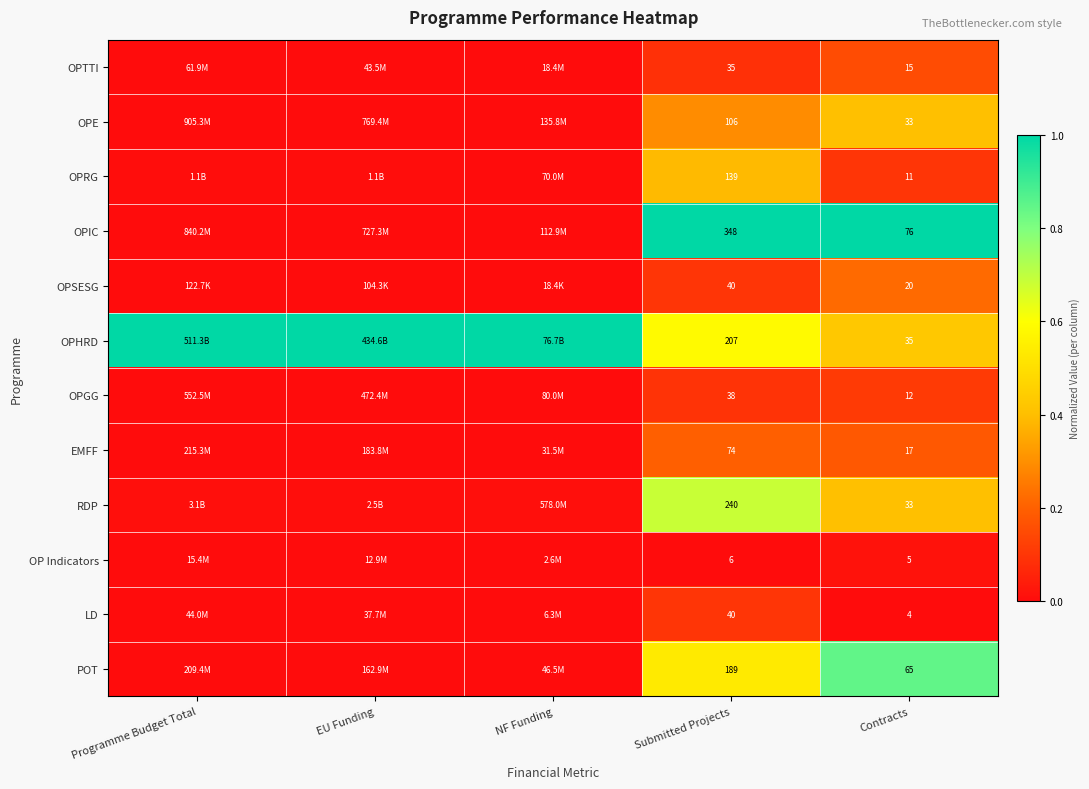

Rank the series at Programme Budget Total from lowest to highest value.

OPSESG, OP Indicators, LD, OPTTI, POT, EMFF, OPGG, OPIC, OPE, OPRG, RDP, OPHRD